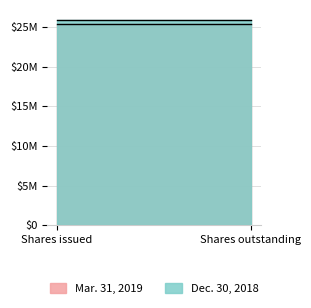

Between Shares outstanding and Shares issued, which is larger?

Shares outstanding